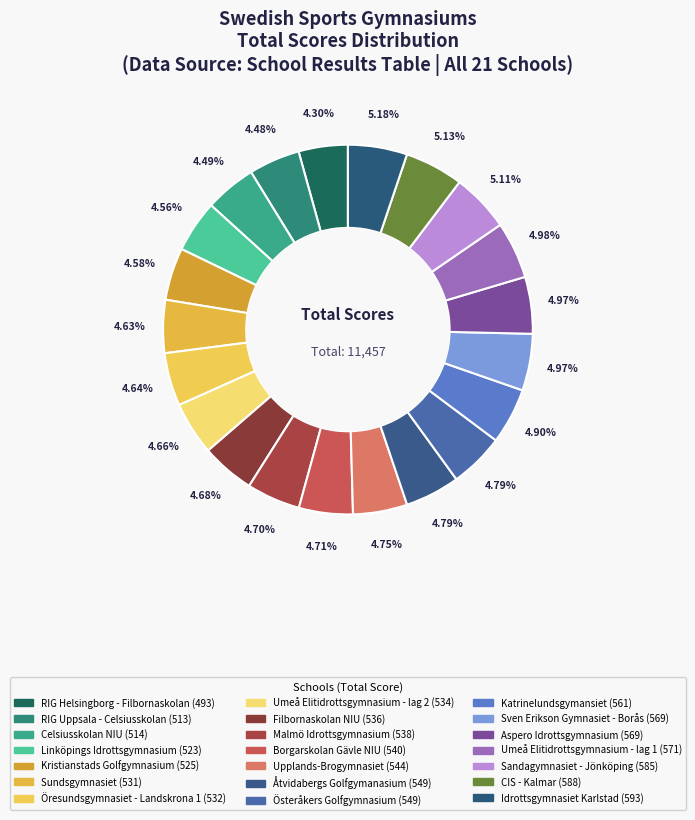

How many segments does this pie chart have?

21